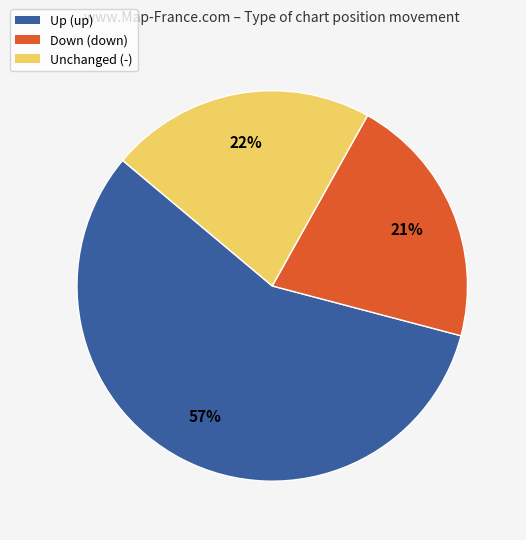

To the nearest percent, what percentage of the pie is Unchanged (-)?

22%